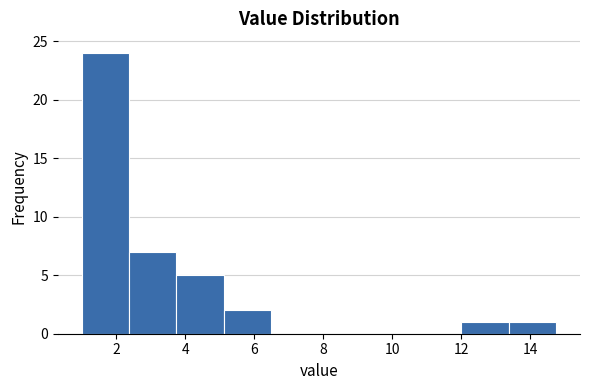

Which range on the x-axis has the tallest bar?

1.0 to 2.4